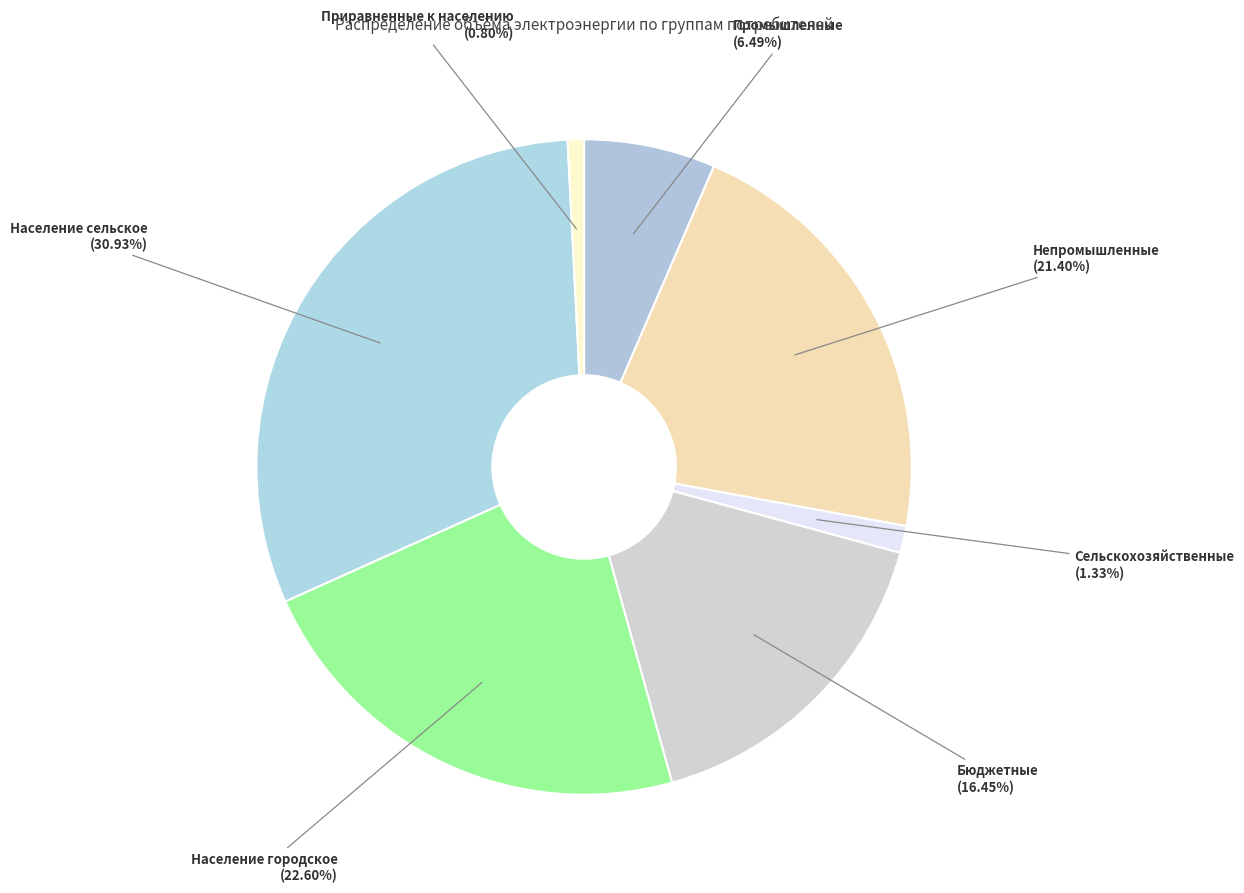

To the nearest percent, what is the difference between the Приравненные к населению and Сельскохозяйственные slice percentages?

1%